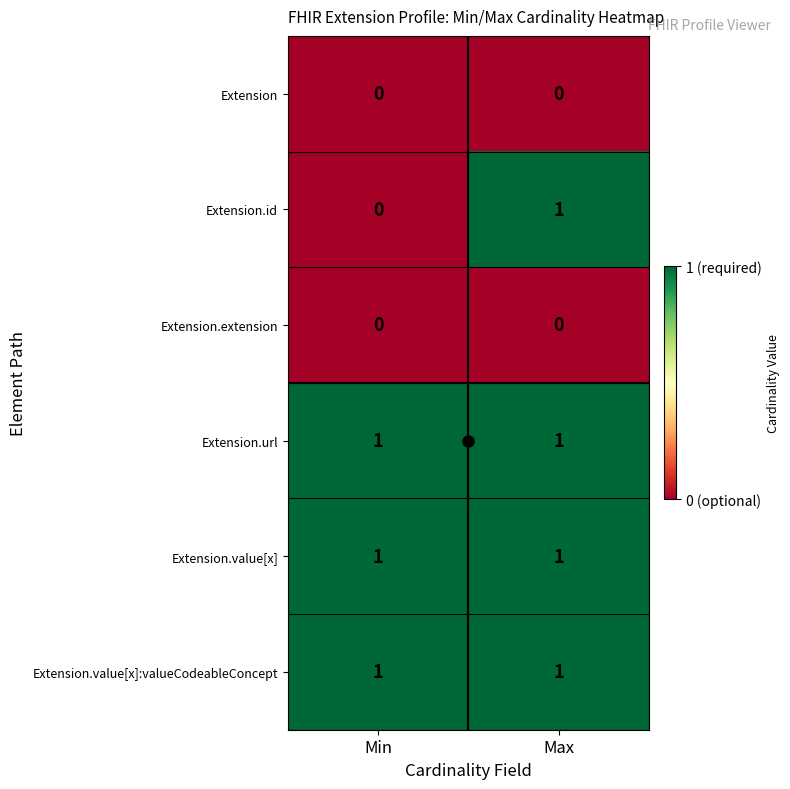

At how many categories does at least one series exceed 0?

2